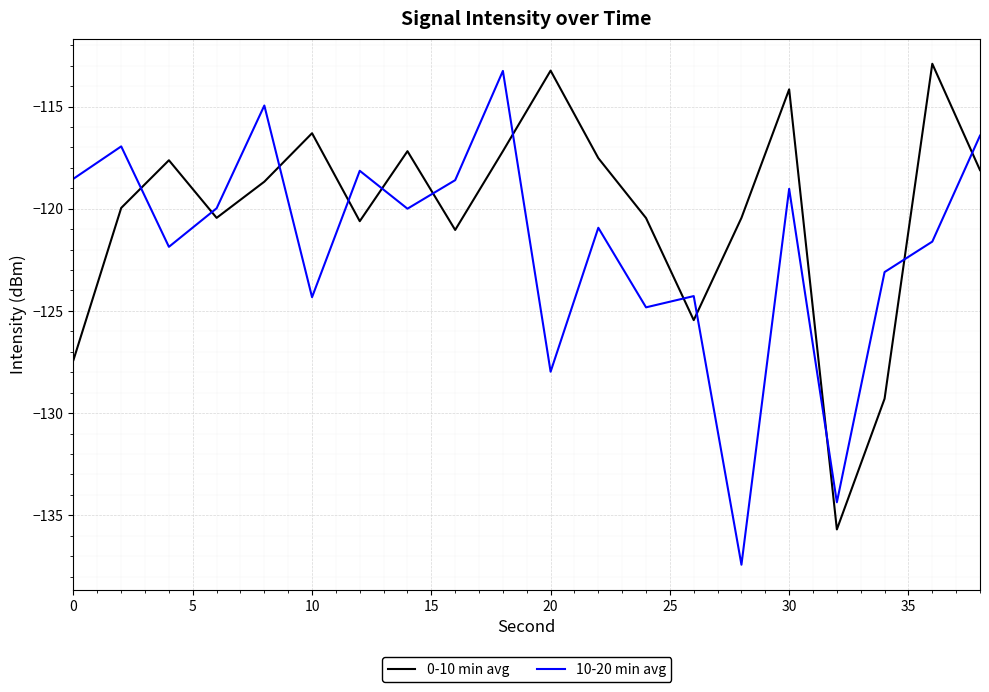

List the series in order of their overall mean, highest first.

0-10 min avg, 10-20 min avg